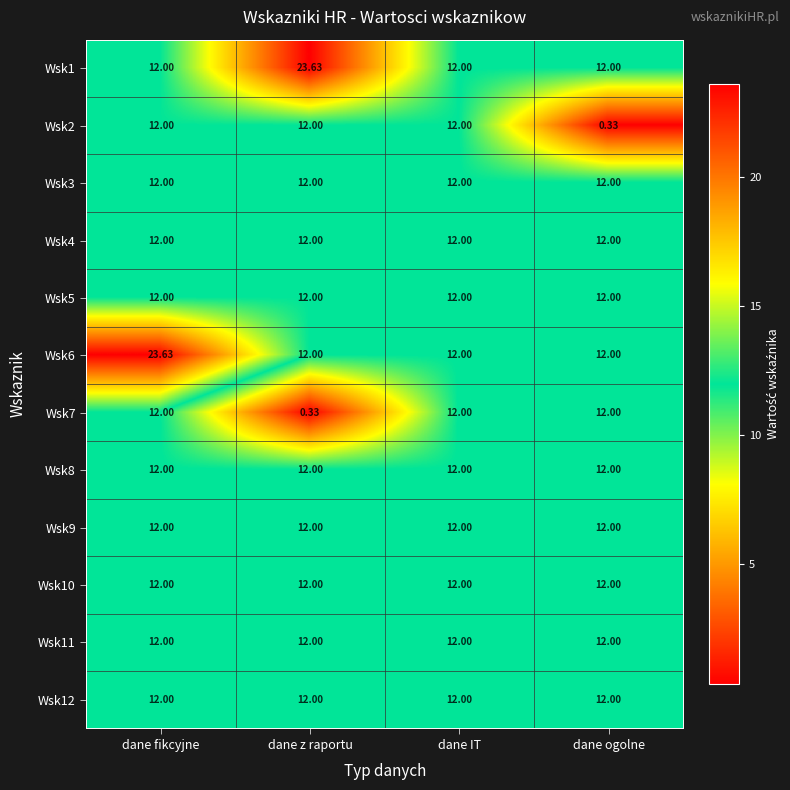

Between dane IT and dane ogolne, which series saw the biggest shift?

Wsk2